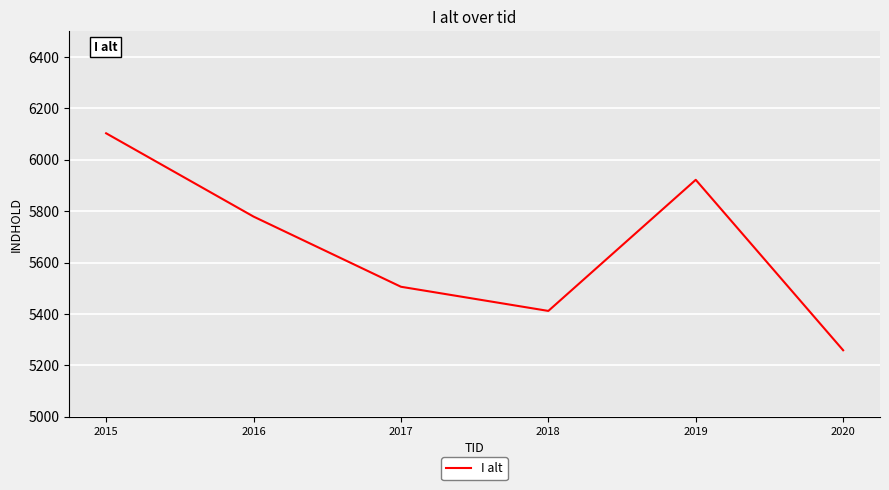

Is it true that the value at 2017 is 5506?

True